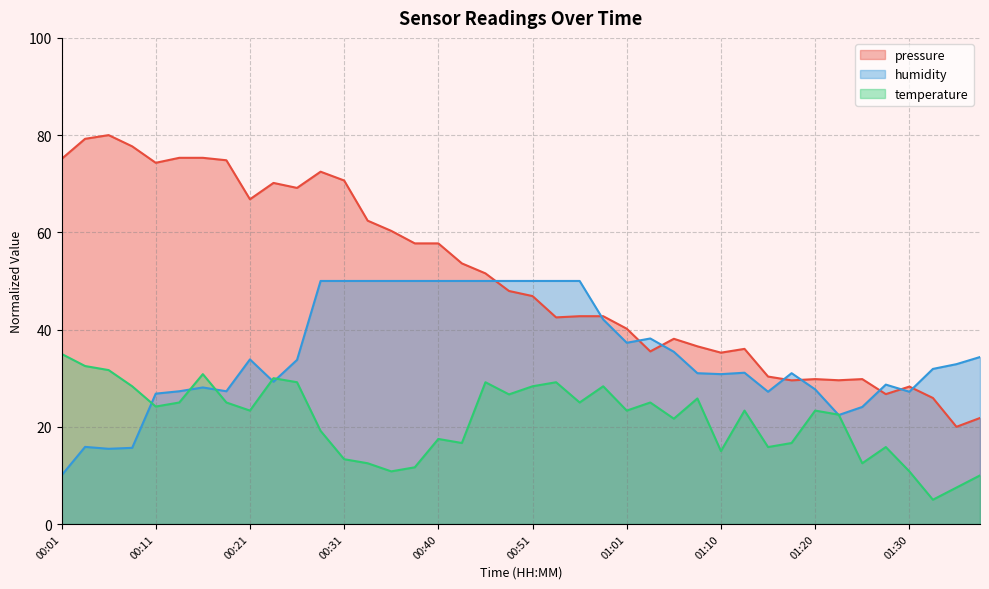

True or false: temperature has a value of 24.2 at 00:11.

True